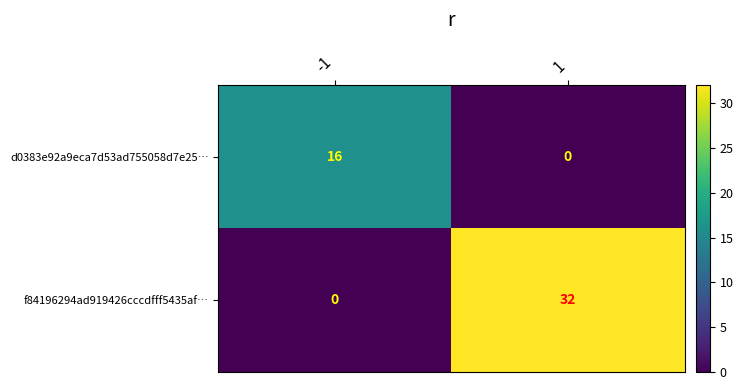

What is the difference between the maximum and minimum values in the f84196294ad919426cccdfff5435af… series?

32